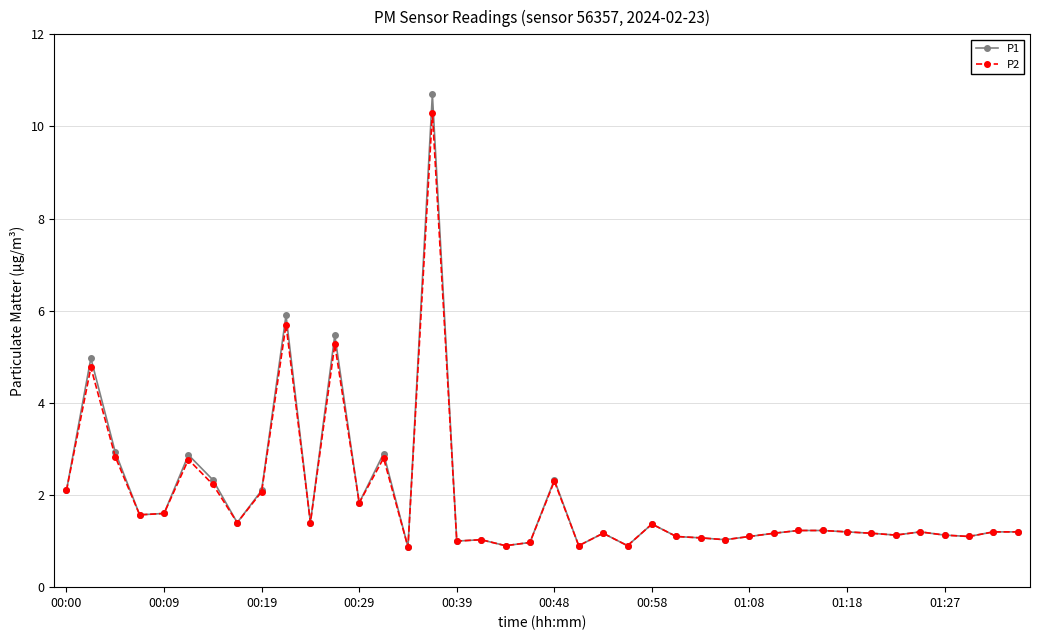

What are all the series names shown in the legend?

P1, P2